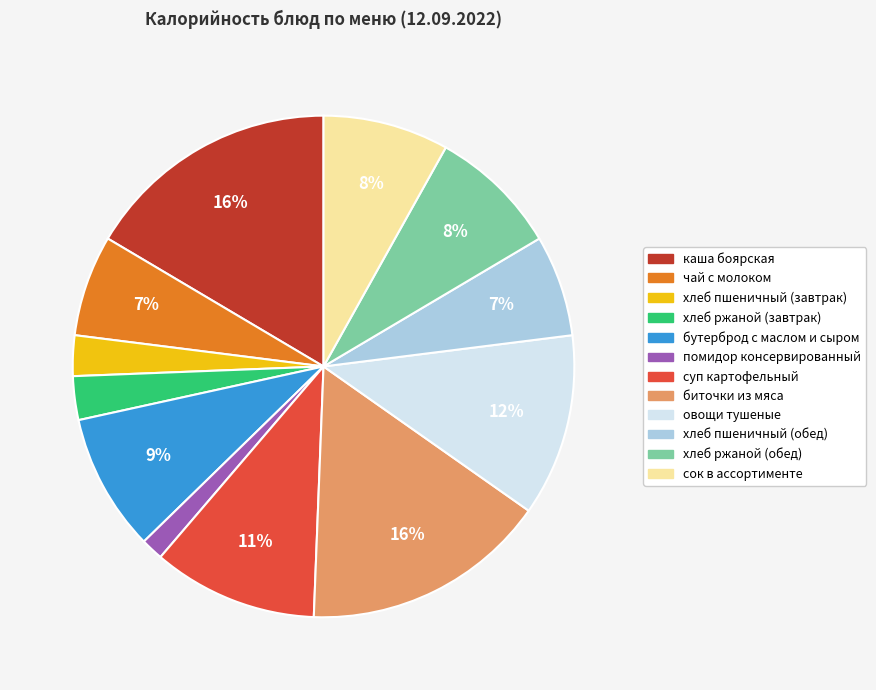

Is there any slice that represents more than half of the pie?

No